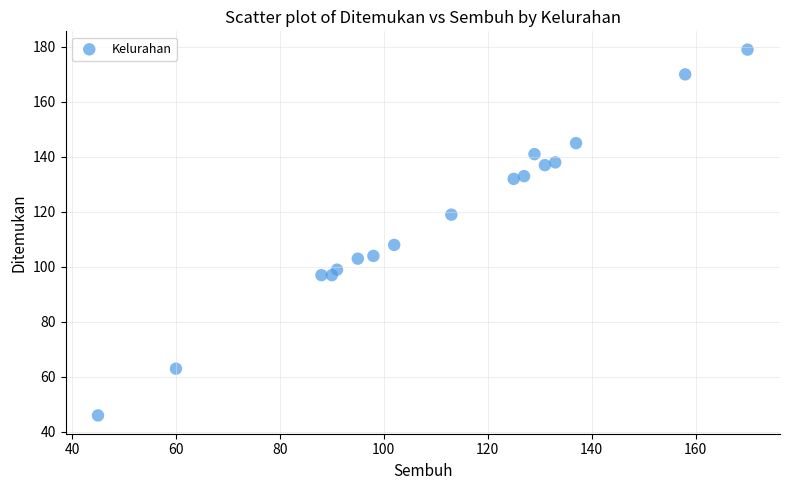

What Y value in the scatter plot is closest to 112?

108